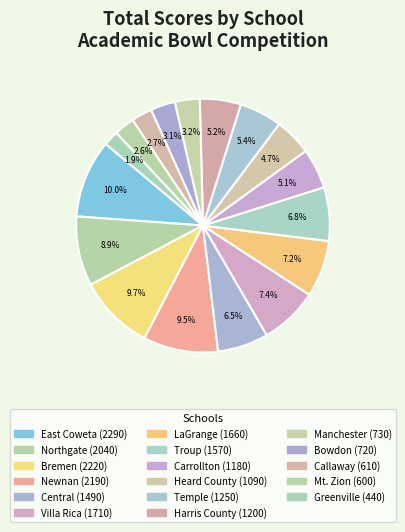

Between Heard County and Villa Rica, which is larger?

Villa Rica